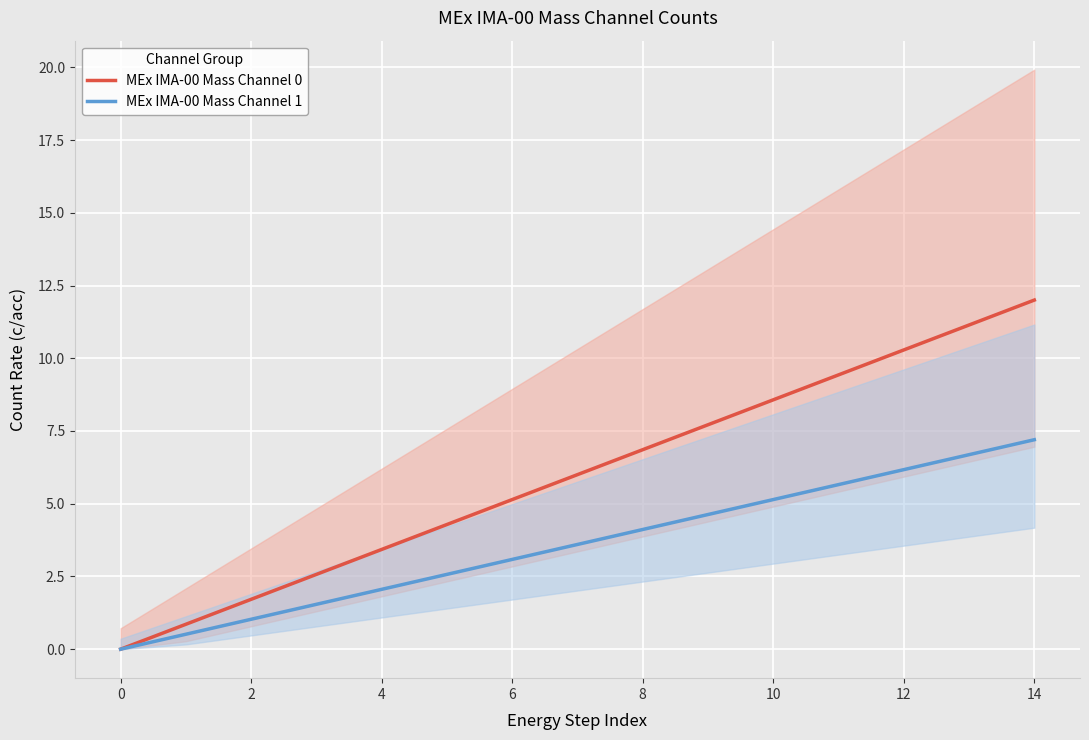

How many lines are shown in the chart?

2